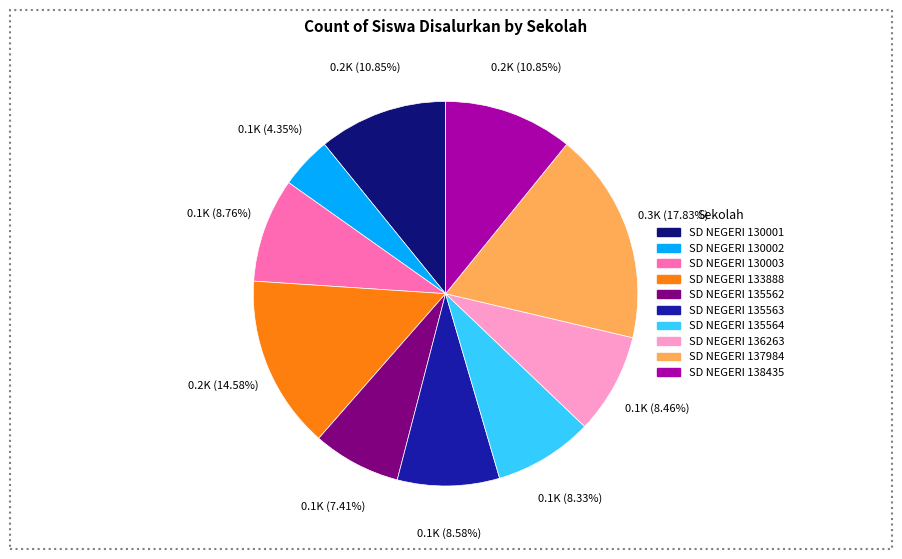

Which slice is the smallest?

SD NEGERI 130002